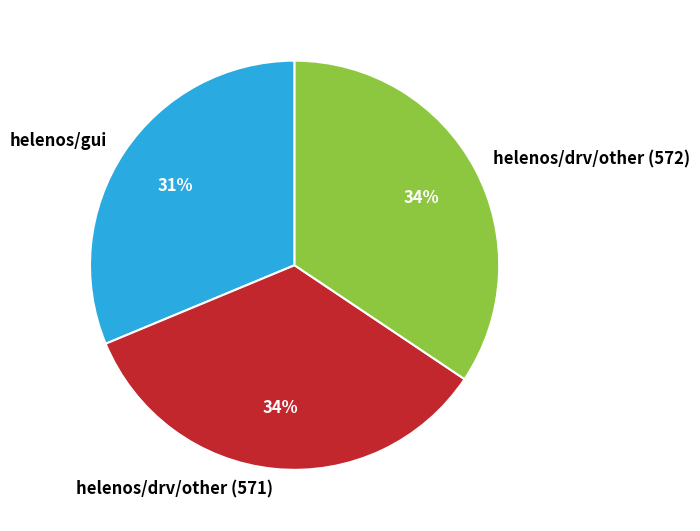

Is there a majority slice in this chart?

No